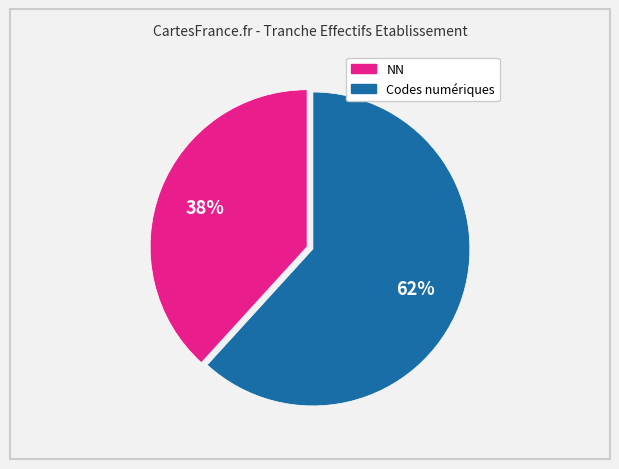

Is there a majority slice in this chart?

Yes